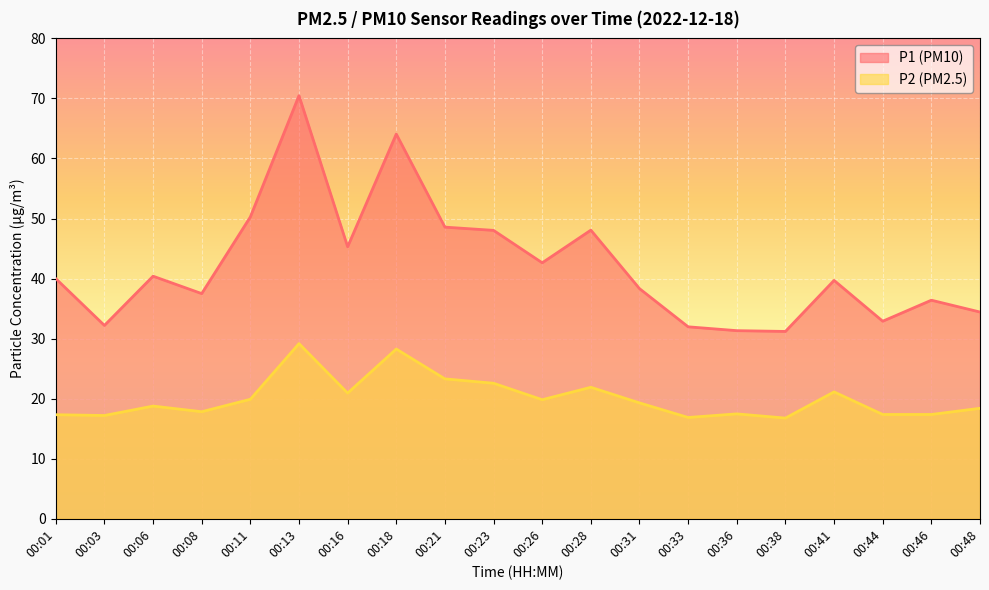

Rank the categories by P1 value from lowest to highest.

00:38, 00:36, 00:33, 00:03, 00:44, 00:48, 00:46, 00:08, 00:31, 00:41, 00:01, 00:06, 00:26, 00:16, 00:23, 00:28, 00:21, 00:11, 00:18, 00:13